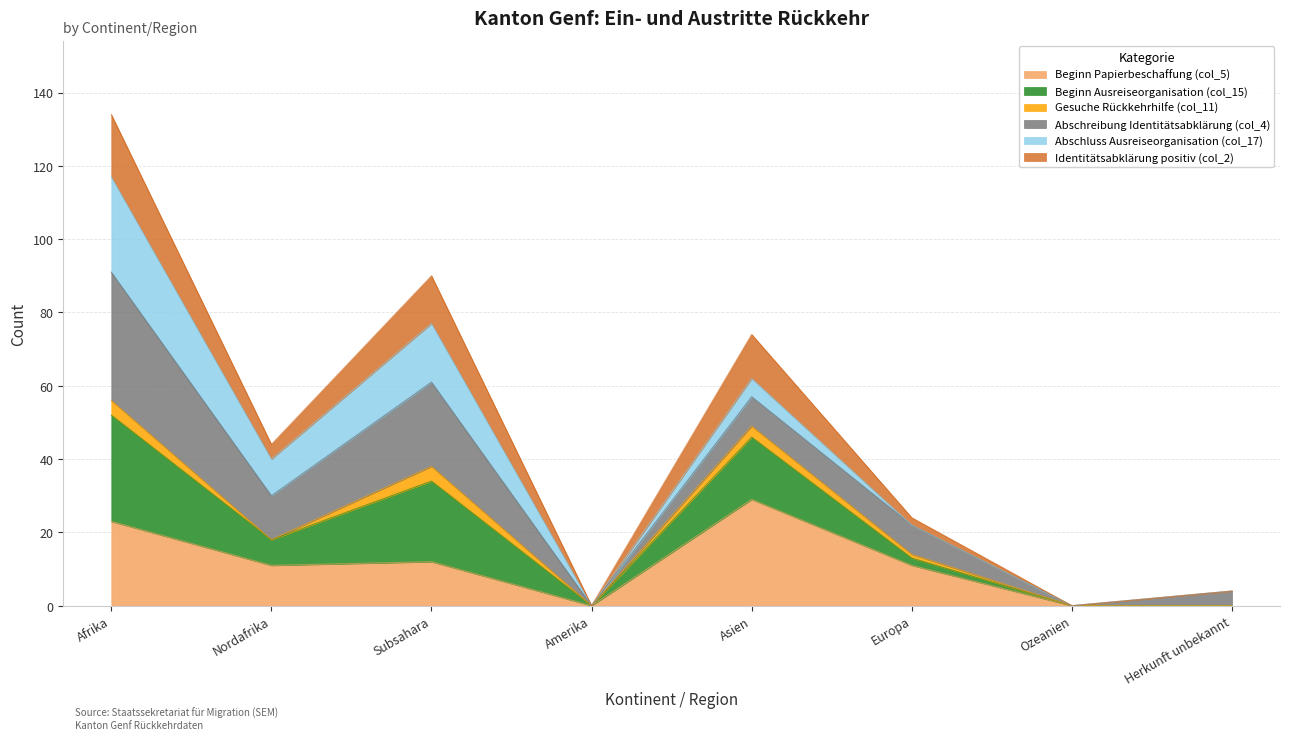

Which category has the highest value in the Beginn Papierbeschaffung (col_5) series?

Asien